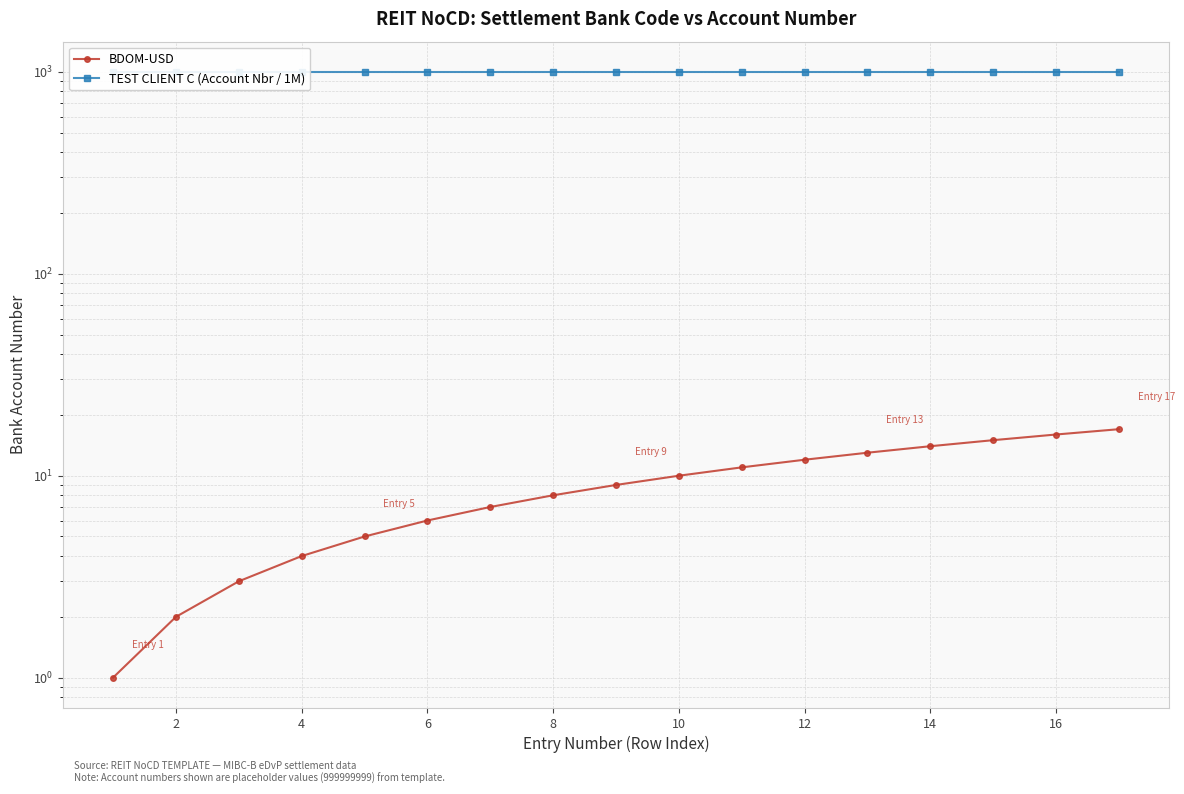

What is the average value of the BDOM-USD series?

9.0